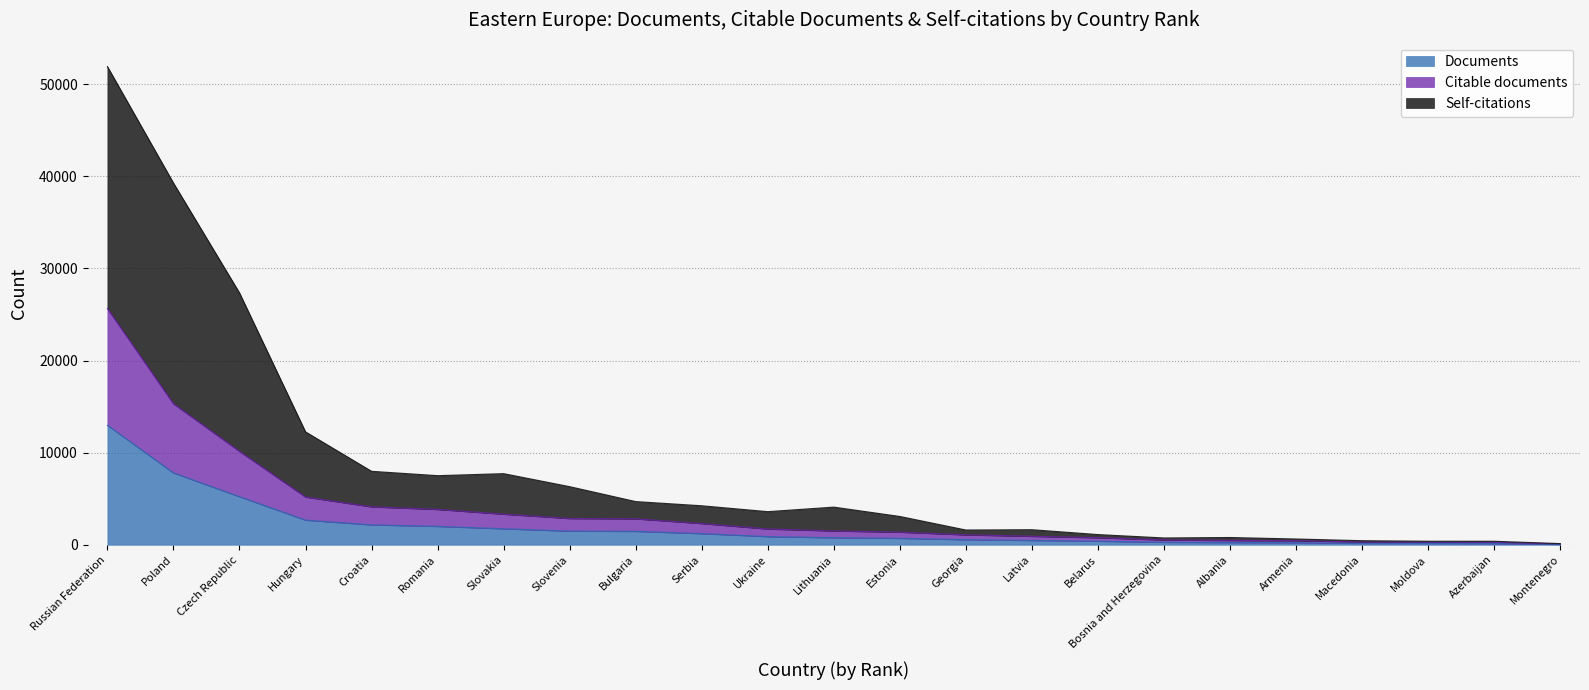

Reading right to left, list all the values displayed in this chart.

Documents: Montenegro=51	Azerbaijan=132	Moldova=145	Macedonia=151	Armenia=229	Albania=243	Bosnia and Herzegovina=270	Belarus=390	Latvia=472	Georgia=555	Estonia=701	Lithuania=767	Ukraine=887	Serbia=1214	Bulgaria=1459	Slovenia=1485	Slovakia=1739	Romania=2000	Croatia=2163	Hungary=2677	Czech Republic=5222	Poland=7806	Russian Federation=12976
Citable documents: Montenegro=99	Azerbaijan=261	Moldova=271	Macedonia=293	Armenia=445	Albania=470	Bosnia and Herzegovina=524	Belarus=768	Latvia=920	Georgia=1078	Estonia=1372	Lithuania=1503	Ukraine=1715	Serbia=2308	Bulgaria=2820	Slovenia=2853	Slovakia=3327	Romania=3842	Croatia=4119	Hungary=5187	Czech Republic=10148	Poland=15314	Russian Federation=25650
Self-citations: Montenegro=127	Azerbaijan=379	Moldova=381	Macedonia=440	Armenia=625	Albania=787	Bosnia and Herzegovina=738	Belarus=1106	Latvia=1634	Georgia=1601	Estonia=3072	Lithuania=4087	Ukraine=3594	Serbia=4233	Bulgaria=4688	Slovenia=6308	Slovakia=7721	Romania=7502	Croatia=7976	Hungary=12257	Czech Republic=27346	Poland=39276	Russian Federation=51922